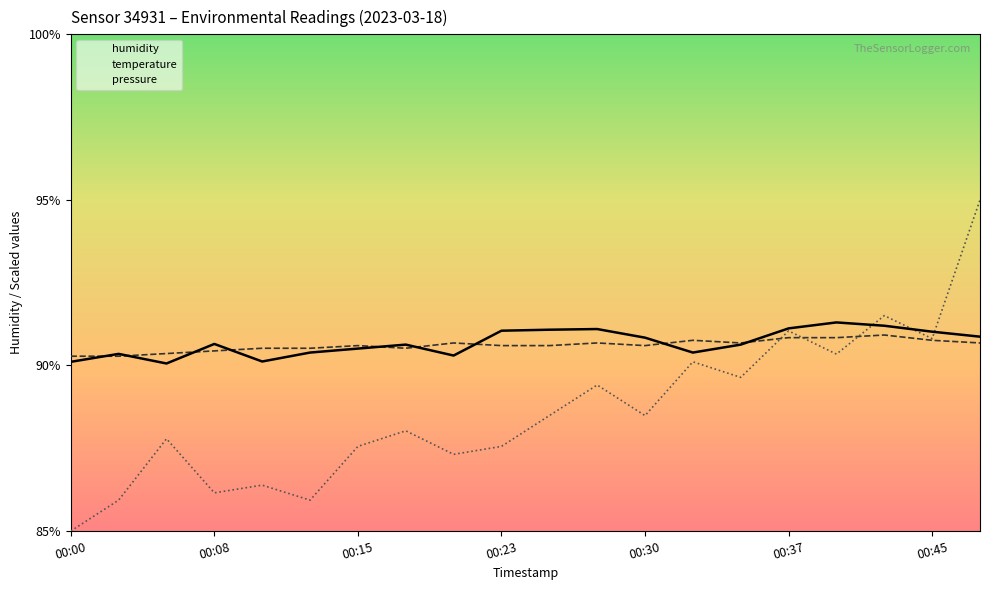

At 00:45, list the series in order from largest to smallest.

temperature, humidity, pressure